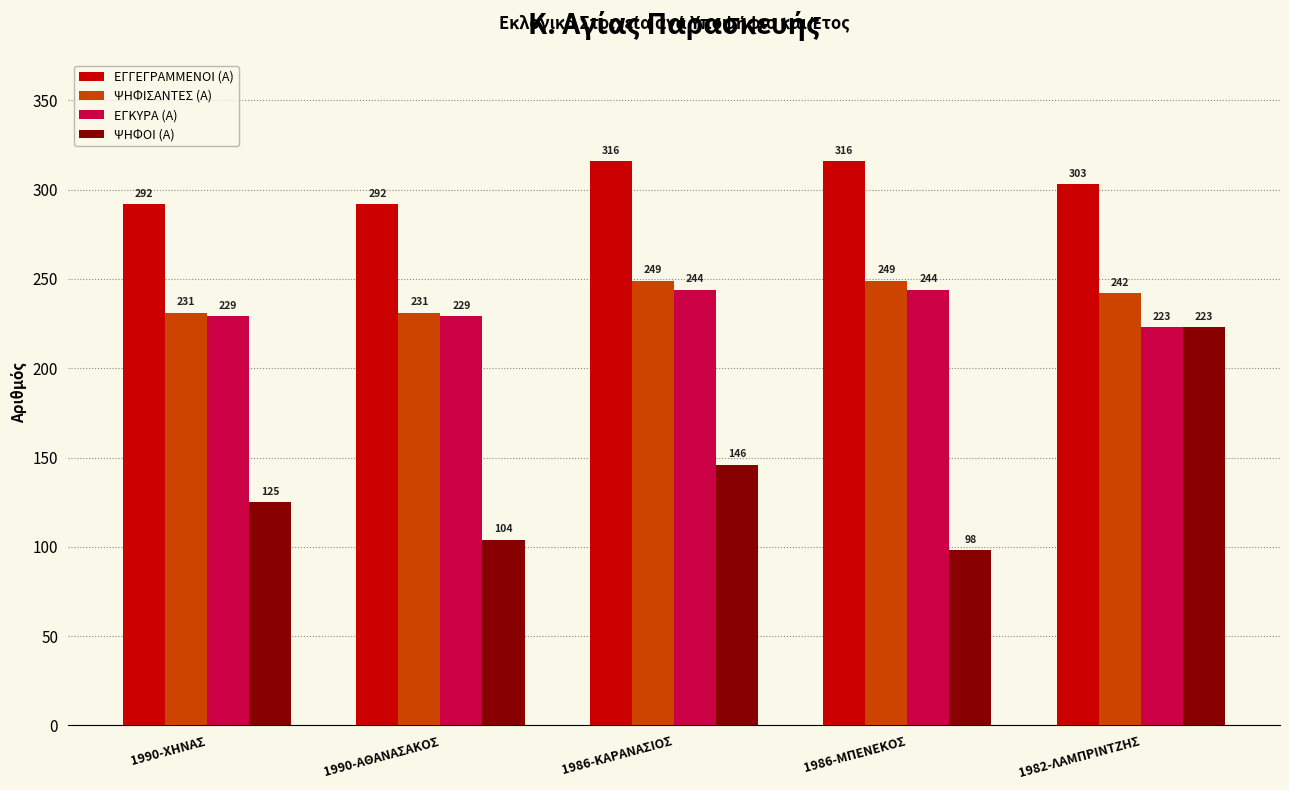

At how many categories does at least one series exceed 297?

3